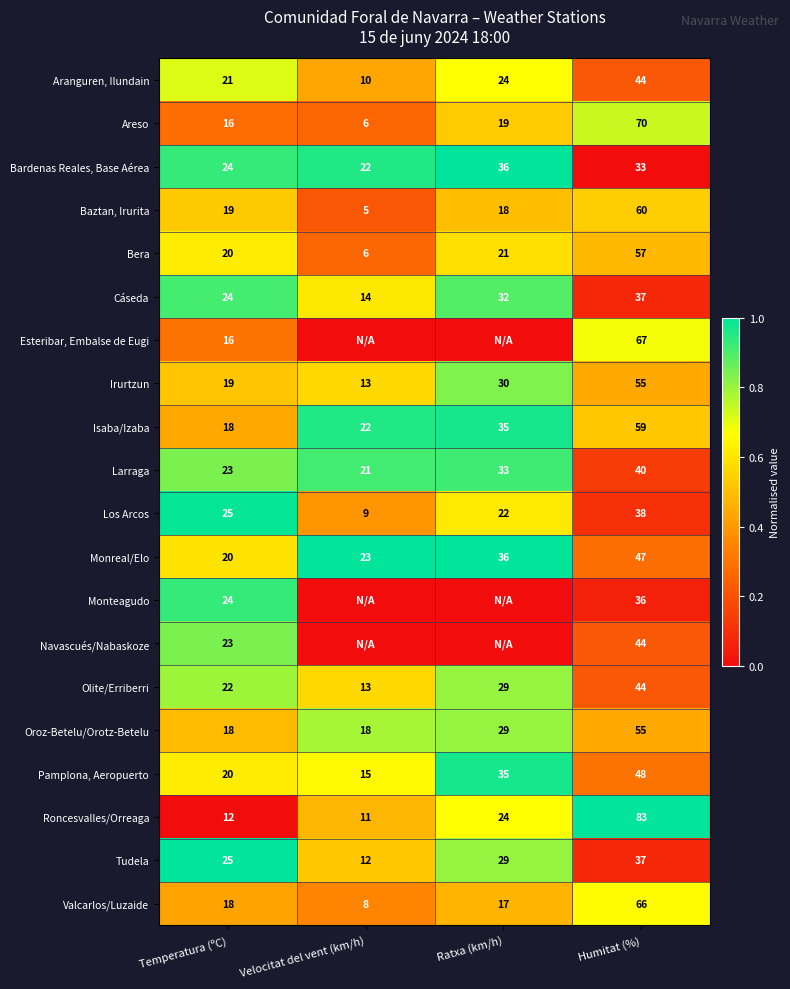

Which category has the lowest value in the Isaba/Izaba series?

Temperatura (ºC)